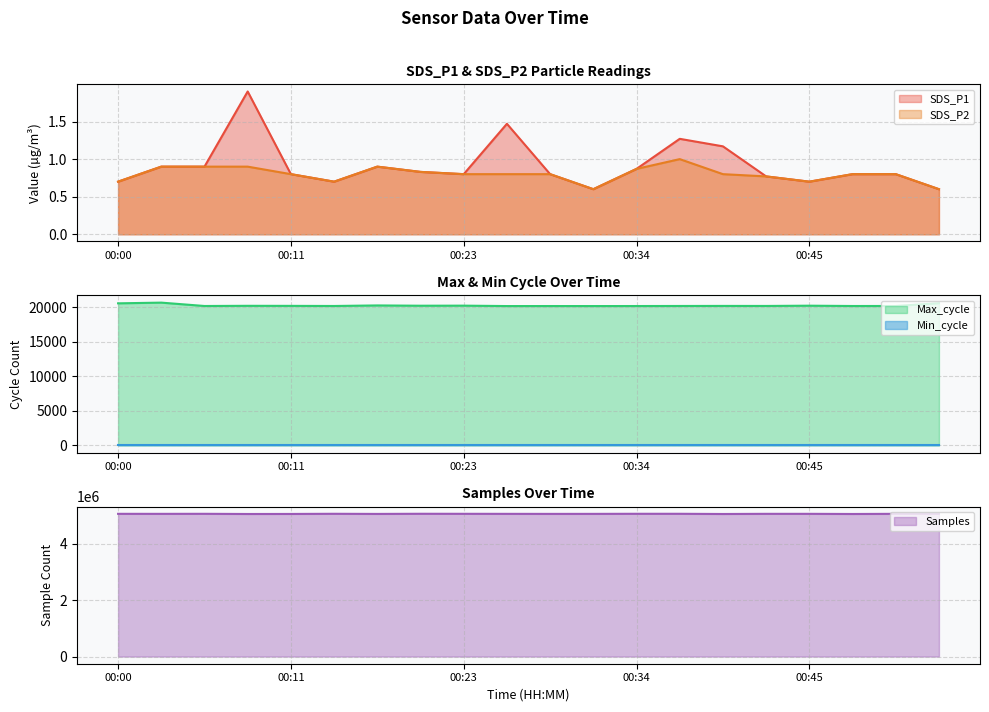

How many interior local peaks does the SDS_P1 series have?

4